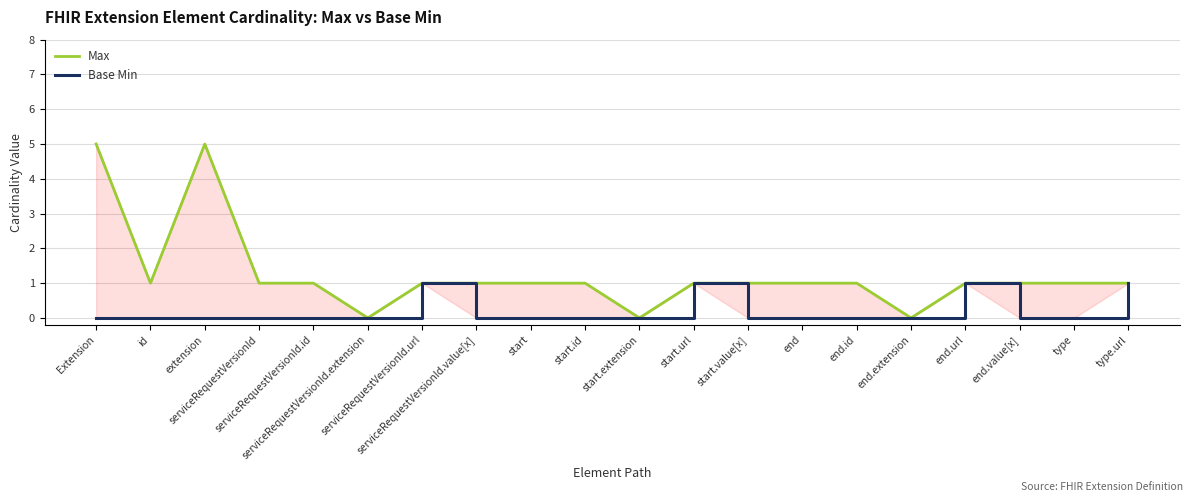

List the series in order of their overall mean, highest first.

Max, Base Min